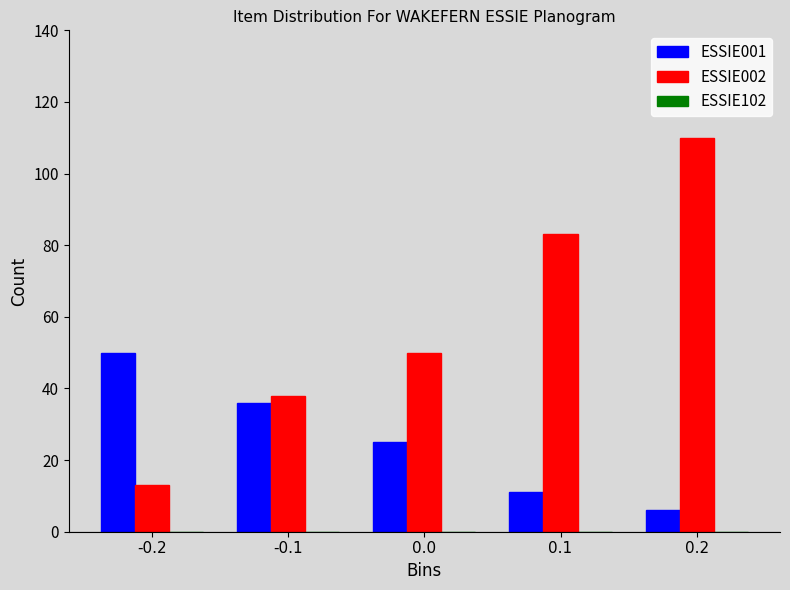

What is the difference between the second highest and second lowest values in the ESSIE001 series?

25